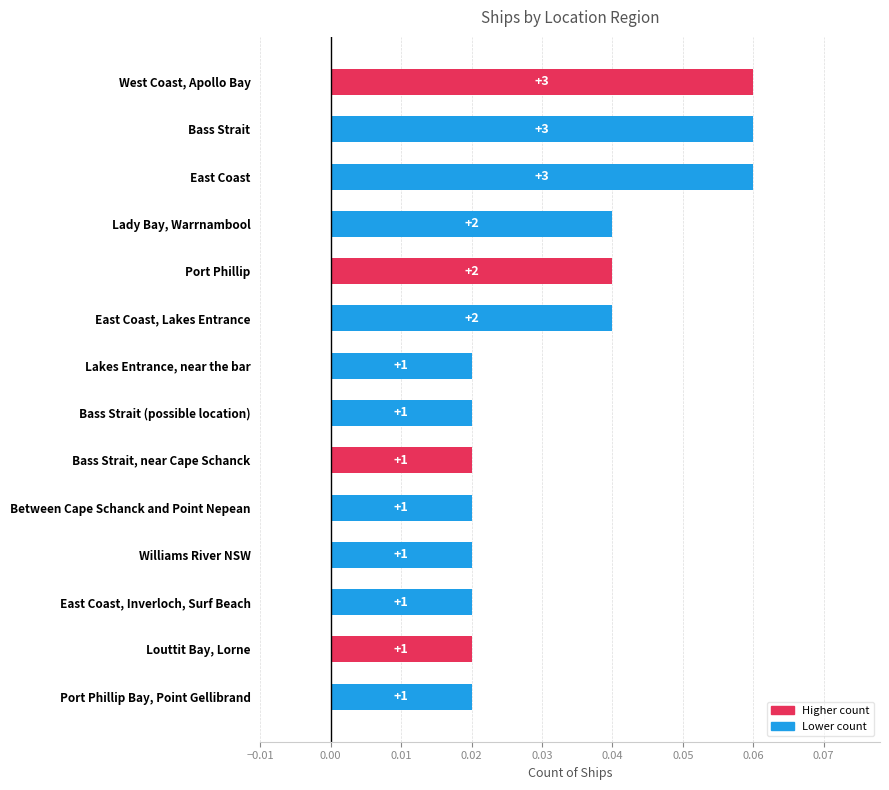

Count the values in the range 0 to 1.

14